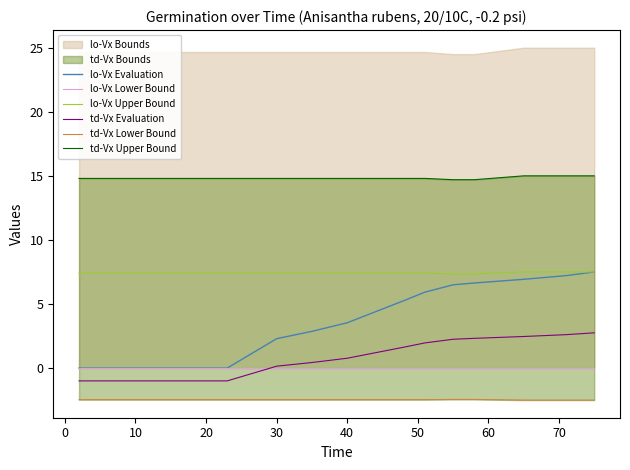

What is the maximum value for lo-Vx Upper Bound?

7.5